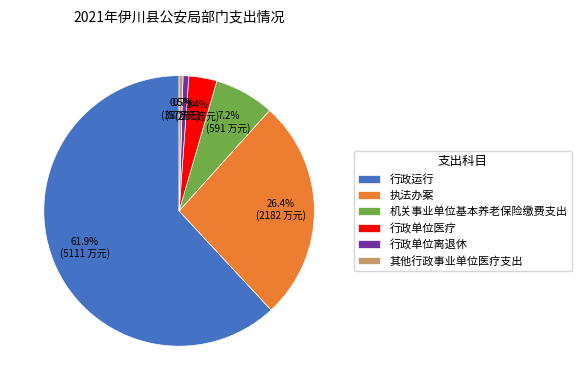

Which category has the biggest portion of the pie?

行政运行